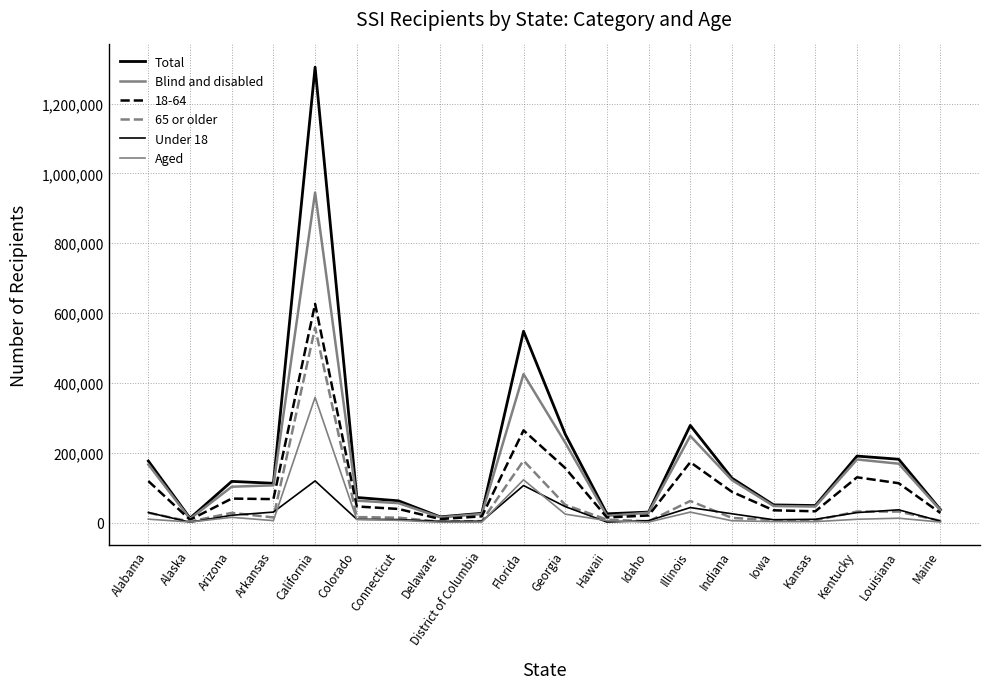

What is the lowest value of the 65 or older series?

2616